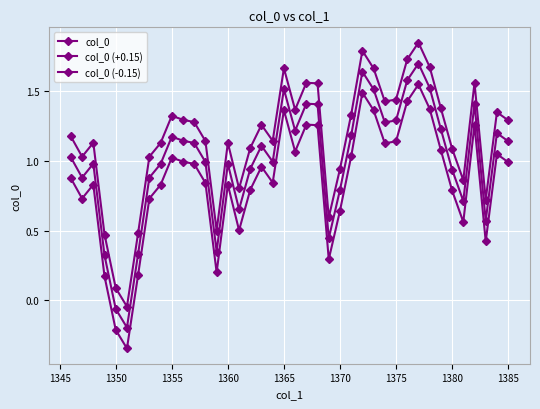

List the series in order of their peak value, lowest first.

col_0 (-0.15), col_0, col_0 (+0.15)